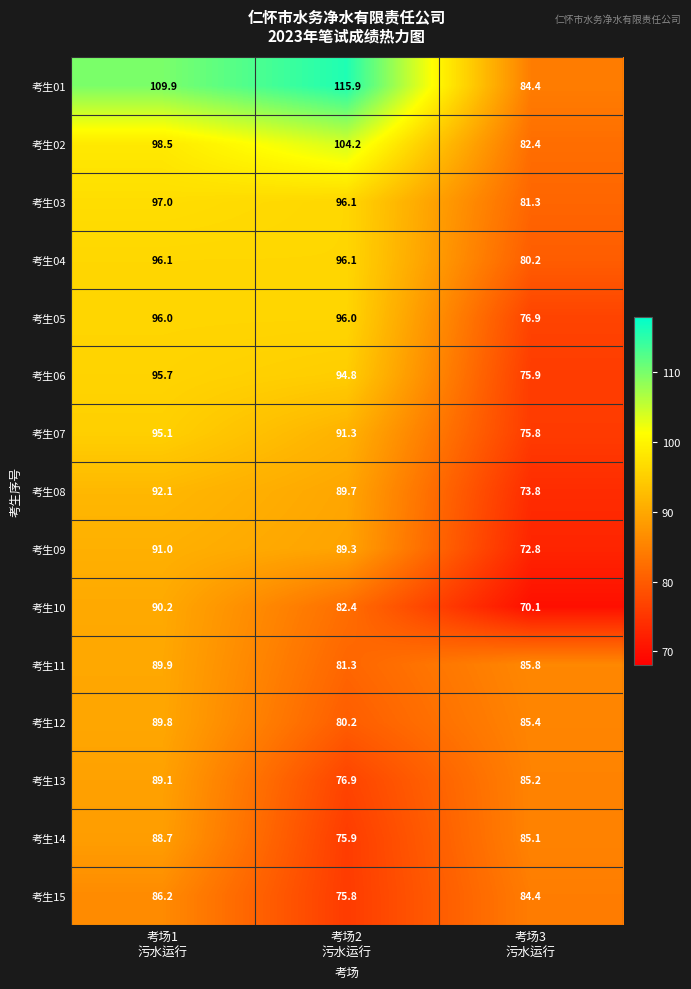

Which series has the largest total across all categories?

考生01